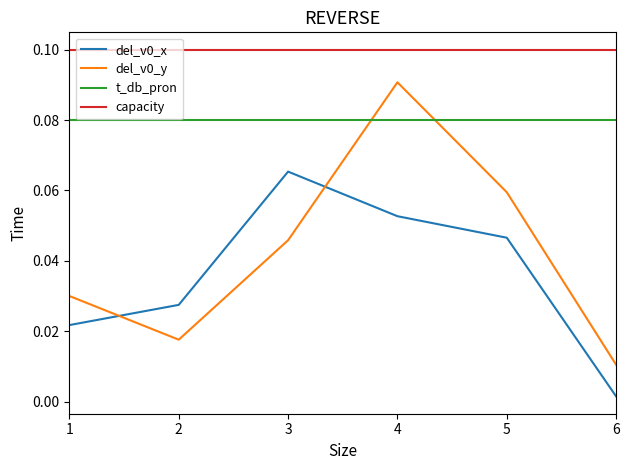

At which category is the sum across all series the highest?

4